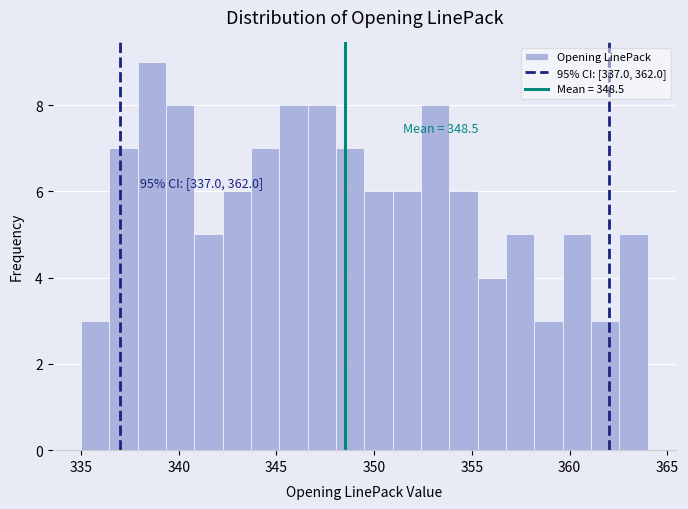

Around what value on the x-axis is the tallest bar? Give the approximate position of its centre, as read against the axis.

338.5